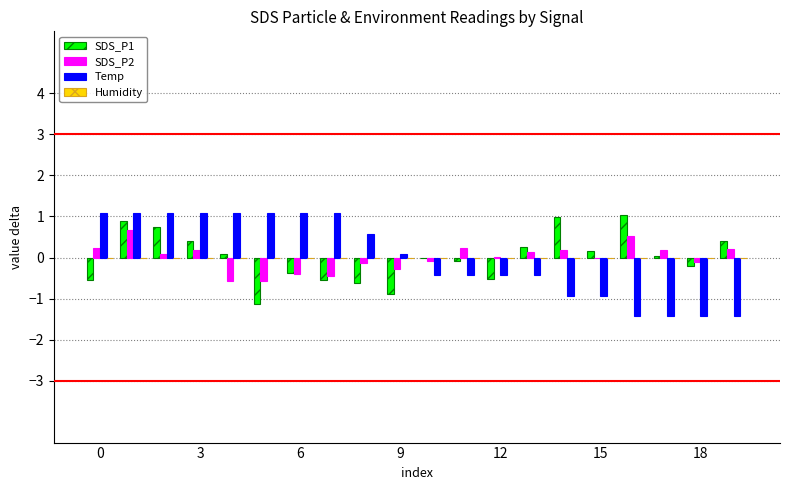

What is the maximum value for SDS_P2?

0.7